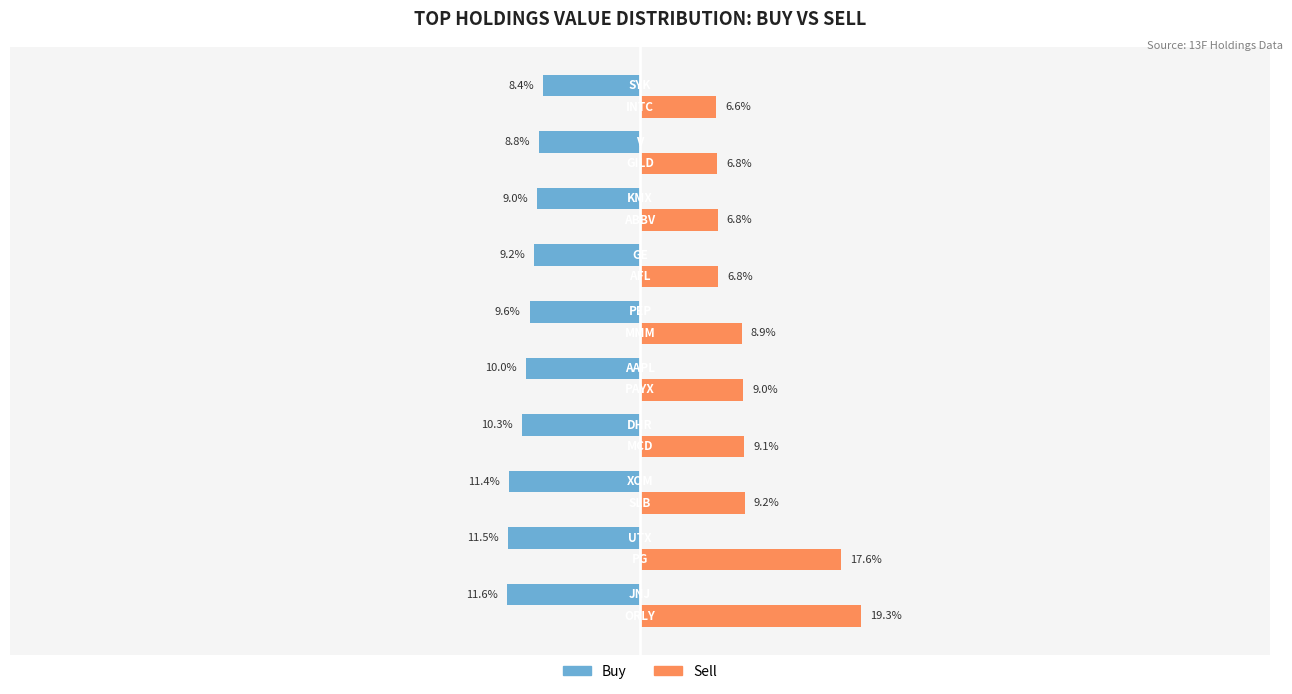

Rank the series by their average value, from highest to lowest.

Sell, Buy